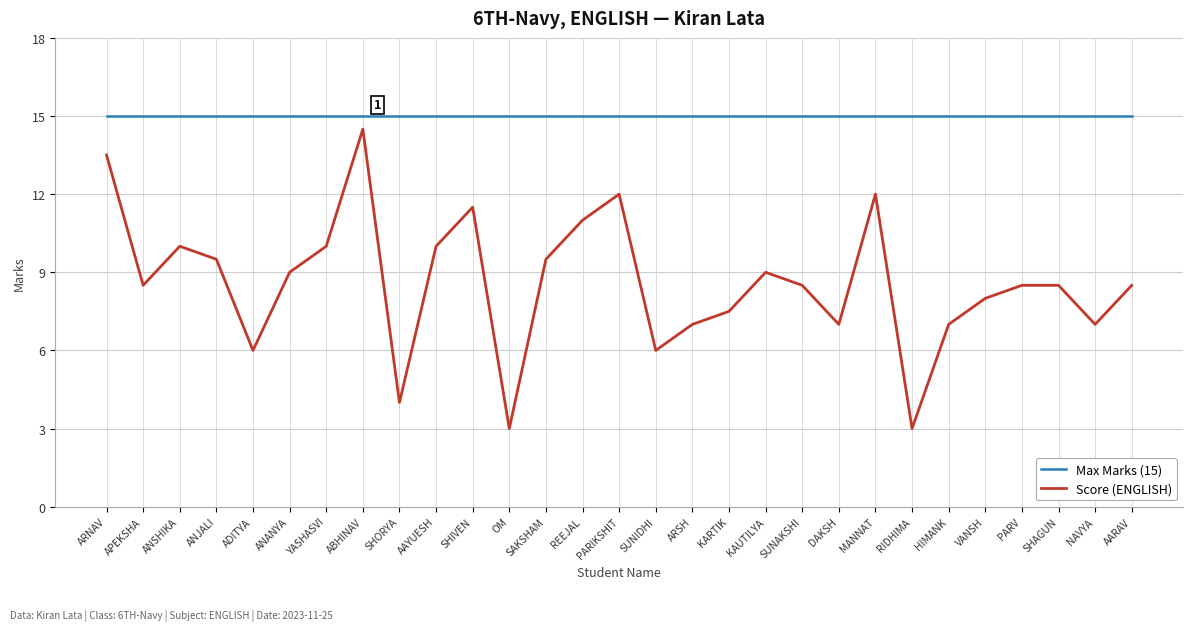

What is the maximum value for Max Marks (15)?

15.0